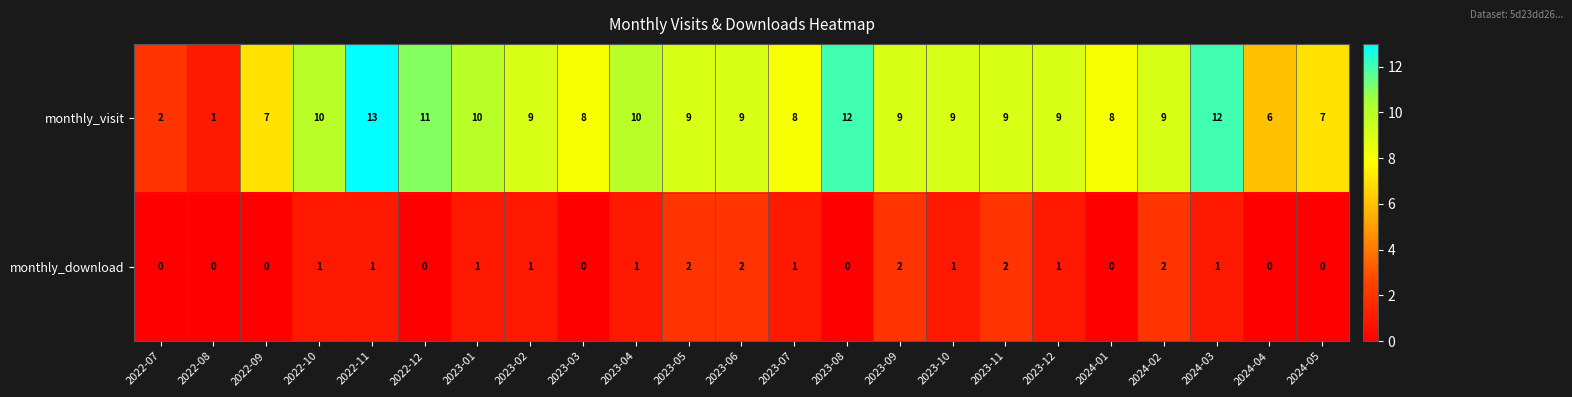

Is it true that monthly_visit equals 5 at 2024-01?

False